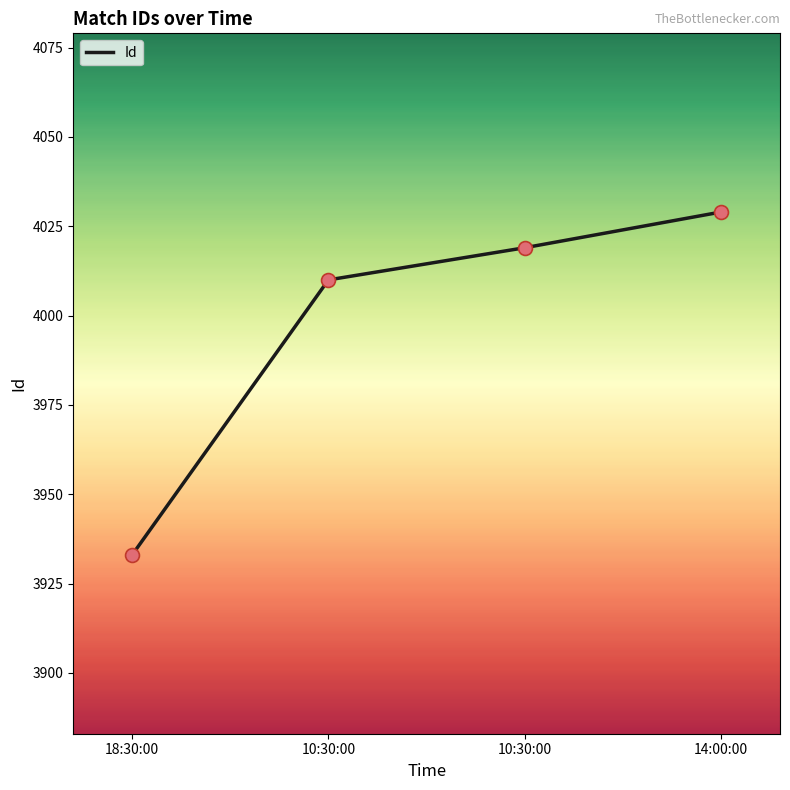

Between 14:00:00 and 18:30:00, which is larger?

14:00:00